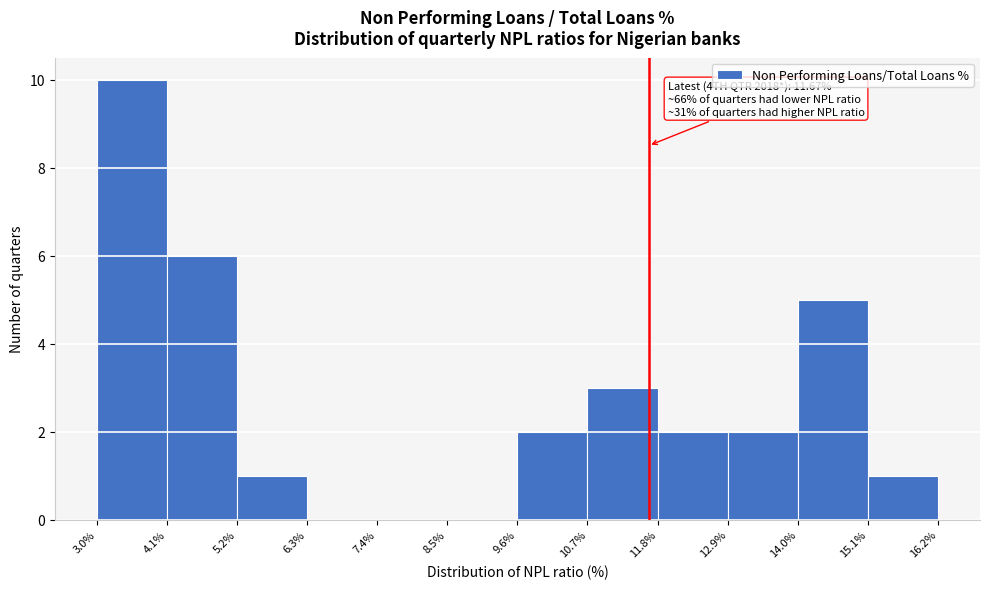

Over which range of the x-axis is the bar tallest?

3.0% to 4.1%